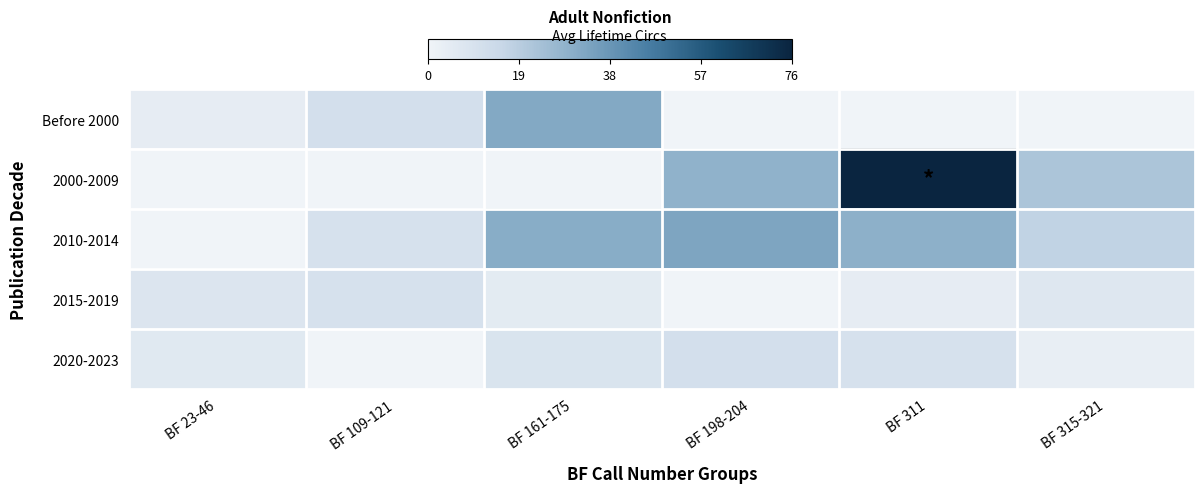

Which label corresponds to the smallest value in the chart?

BF 198-204